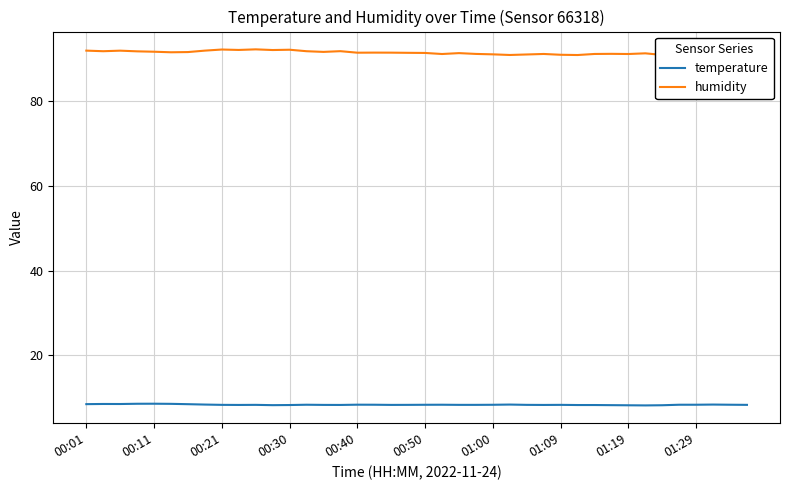

Which series has the widest spread of values?

humidity